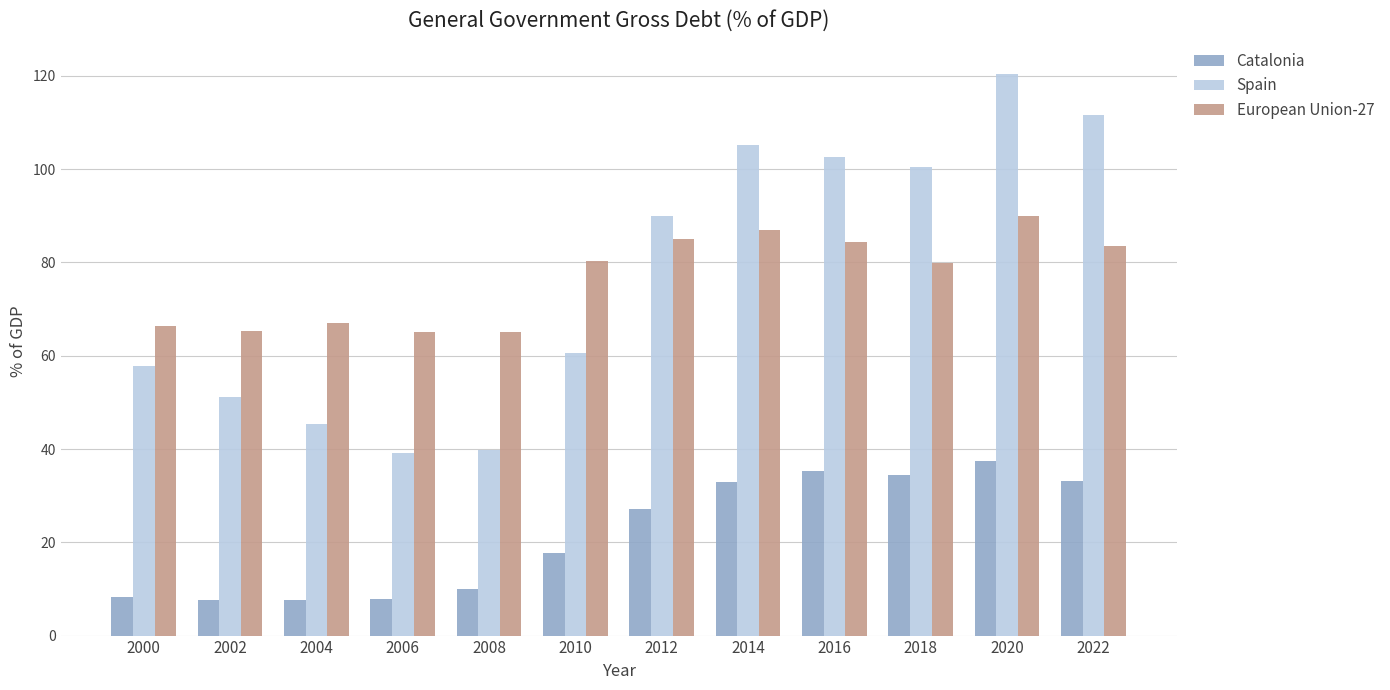

How many categories are shown in the chart?

12